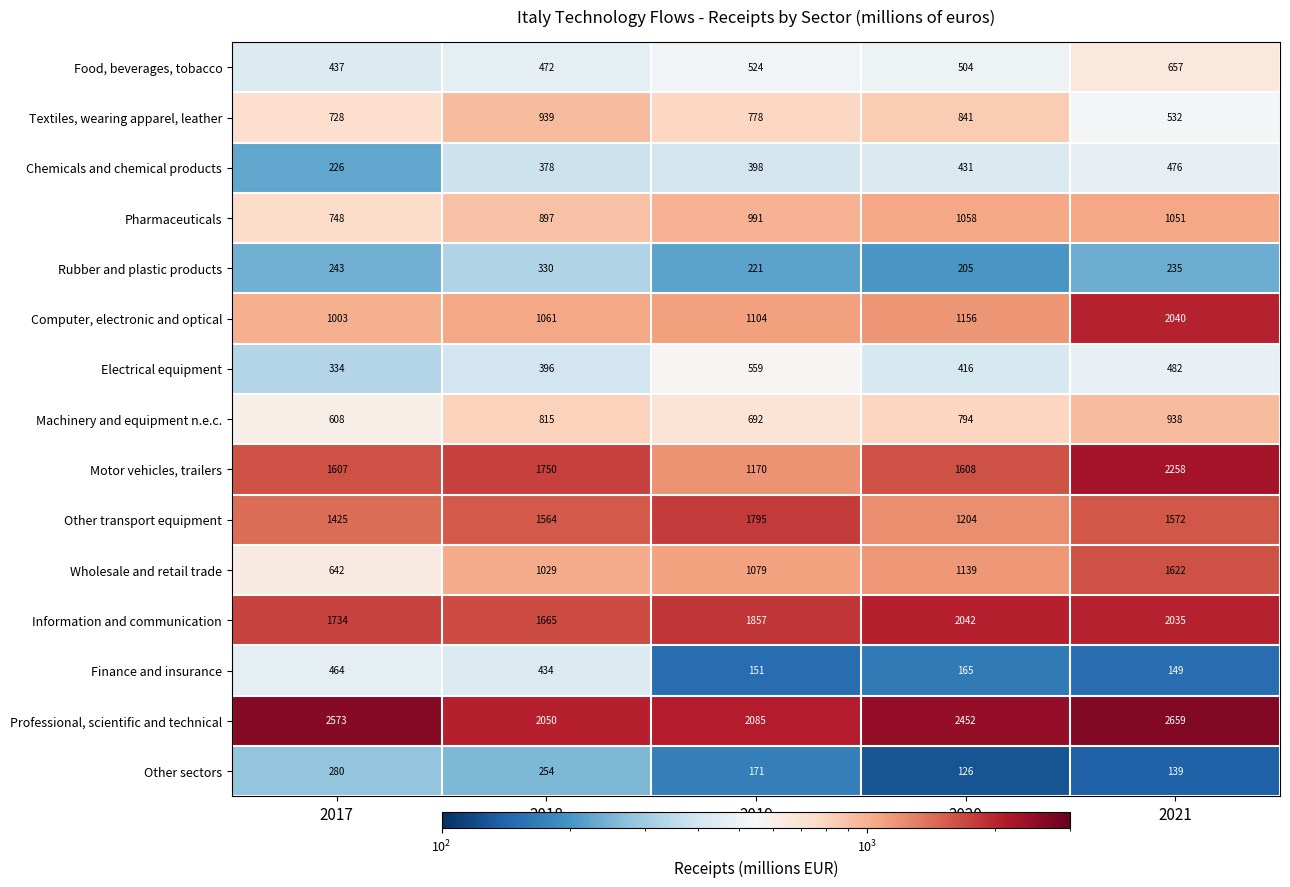

List the series in order of their peak value, highest first.

Professional, scientific and technical, Motor vehicles, trailers, Information and communication, Computer, electronic and optical, Other transport equipment, Wholesale and retail trade, Pharmaceuticals, Textiles, wearing apparel, leather, Machinery and equipment n.e.c., Food, beverages, tobacco, Electrical equipment, Chemicals and chemical products, Finance and insurance, Rubber and plastic products, Other sectors